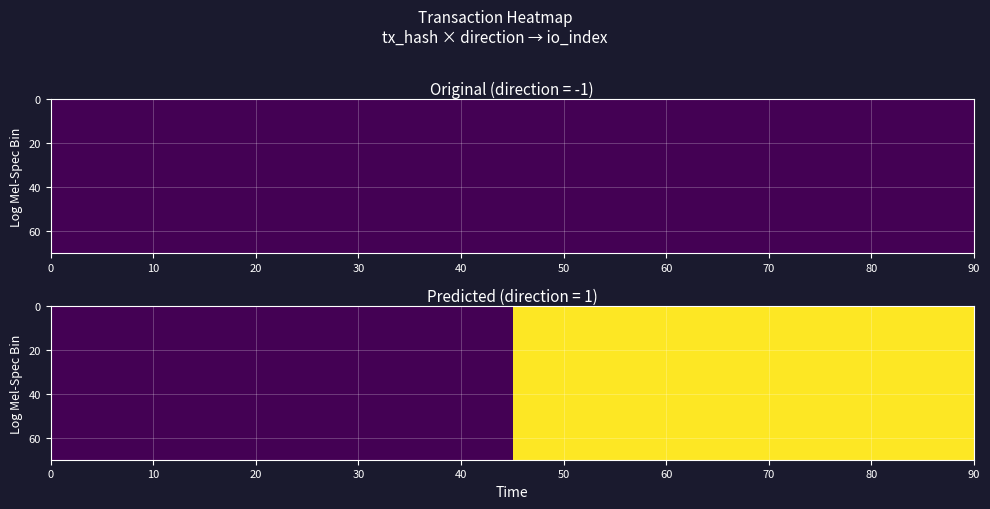

What is the sum of the ec1a20fe774a16f57154f8707400f83f6be038a values at io_index and direction?

17